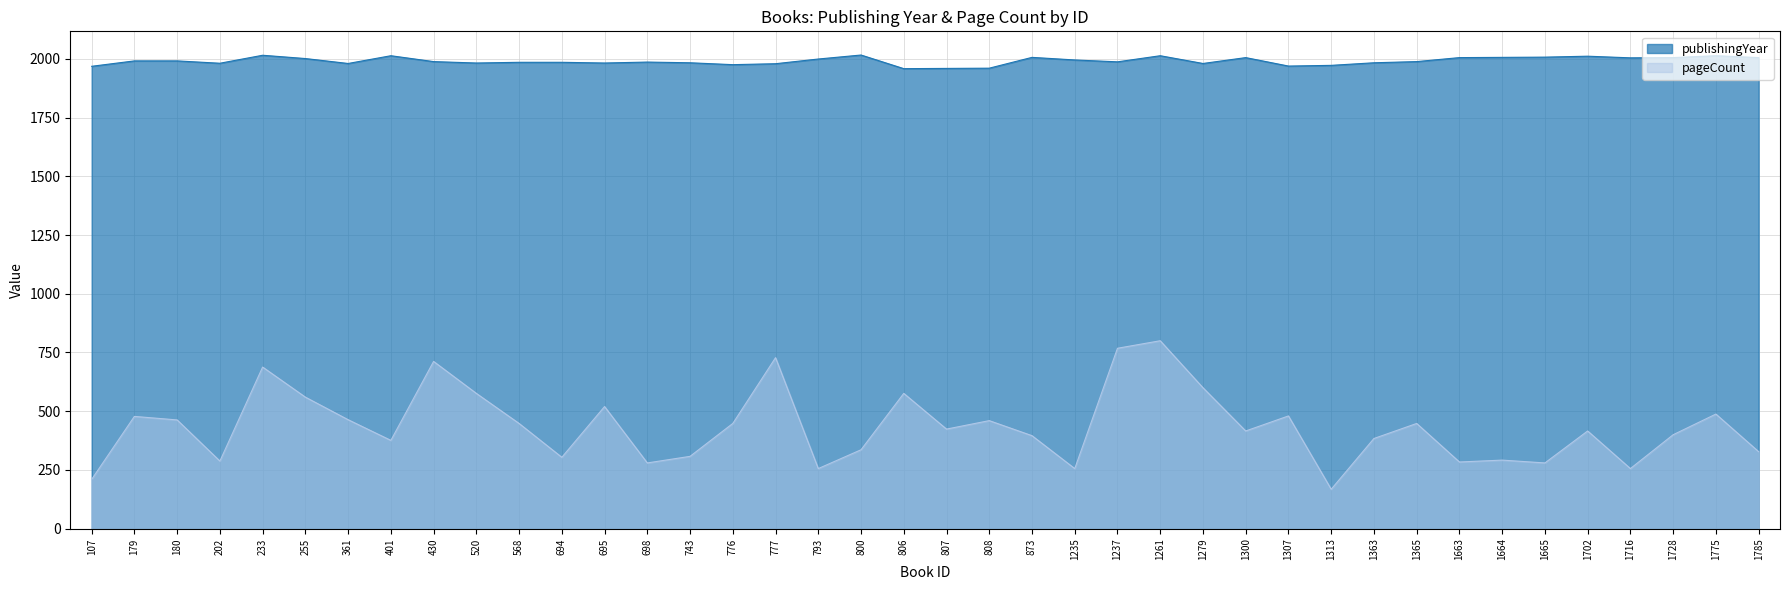

Rank the series at 806 from highest to lowest value.

publishingYear, pageCount